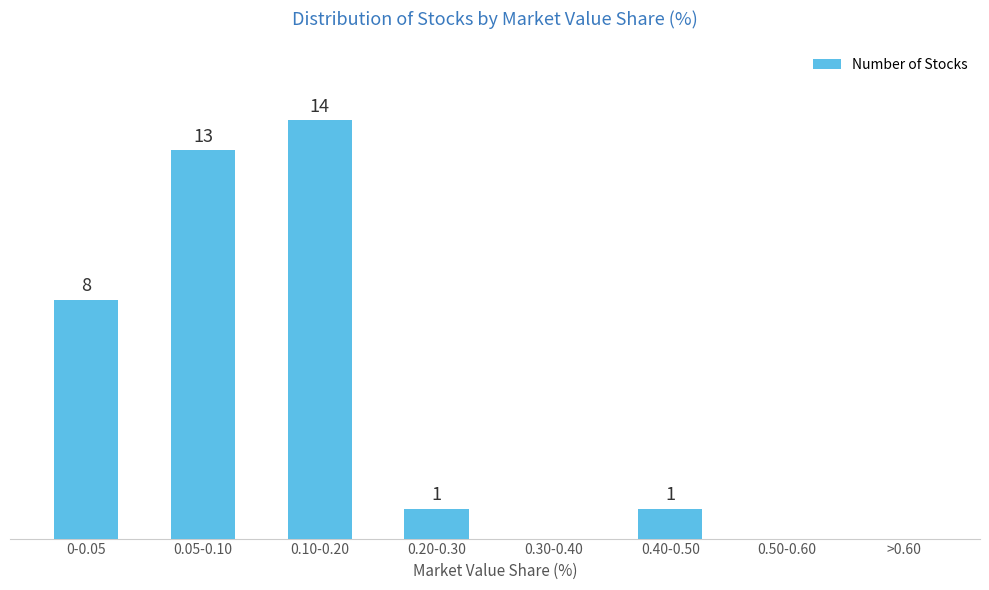

At which category does the chart reach its peak across all series?

0.10-0.20